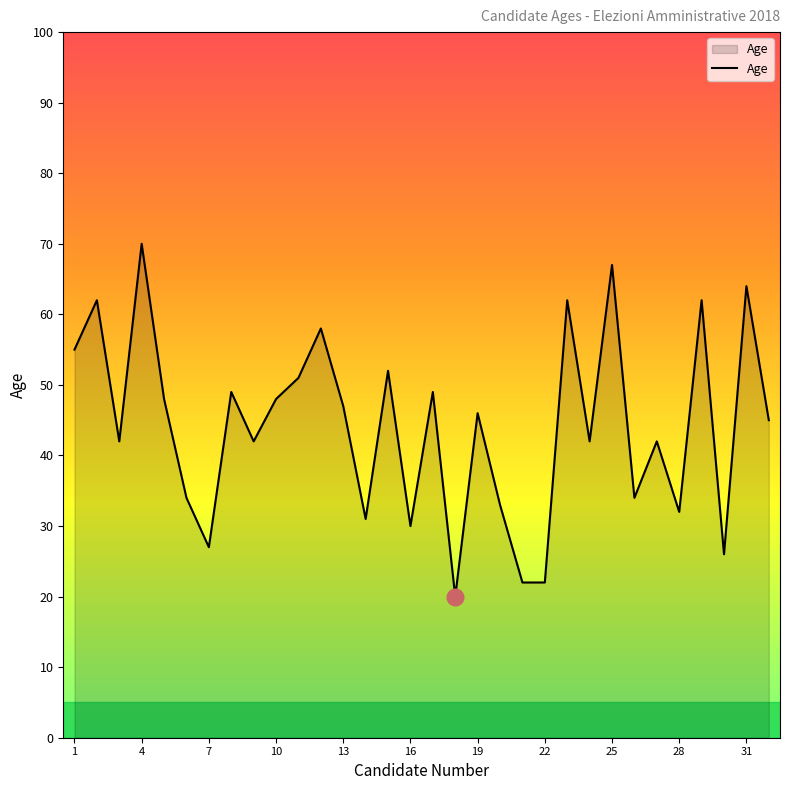

What is the greatest value displayed?

70